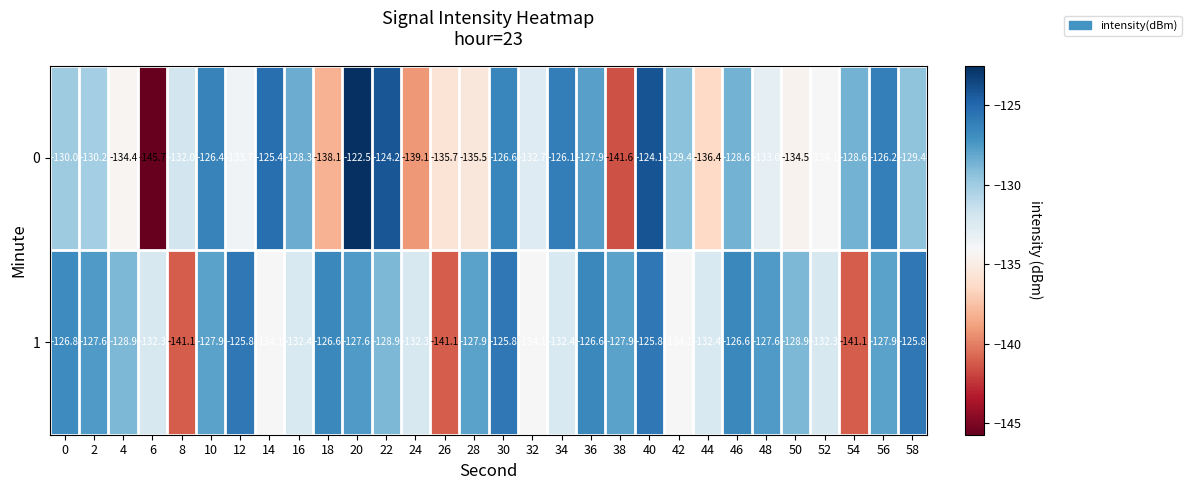

What value does the 1 series have at 42?

-134.1